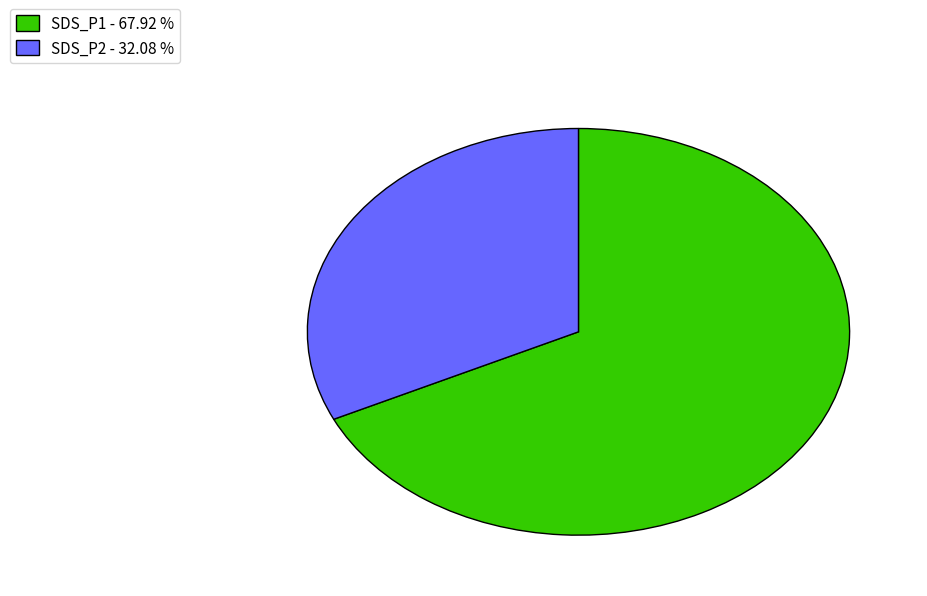

Do SDS_P2 - 32.08 % and SDS_P1 - 67.92 % together represent more than half of the pie?

Yes